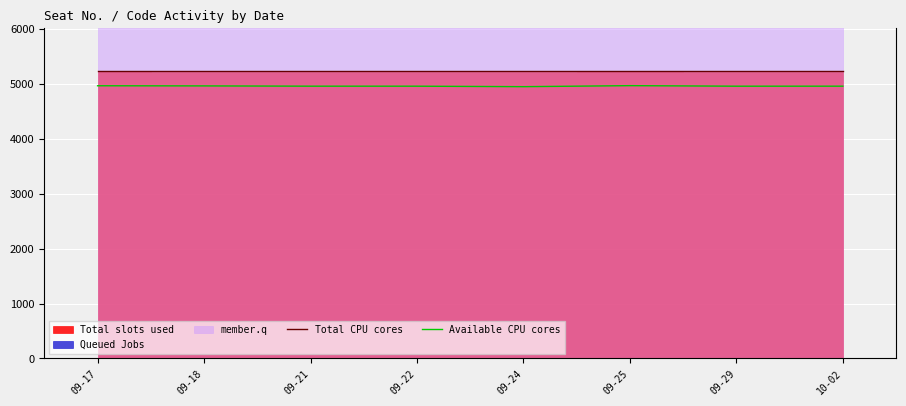

What is the maximum value shown in the chart?

5230.7